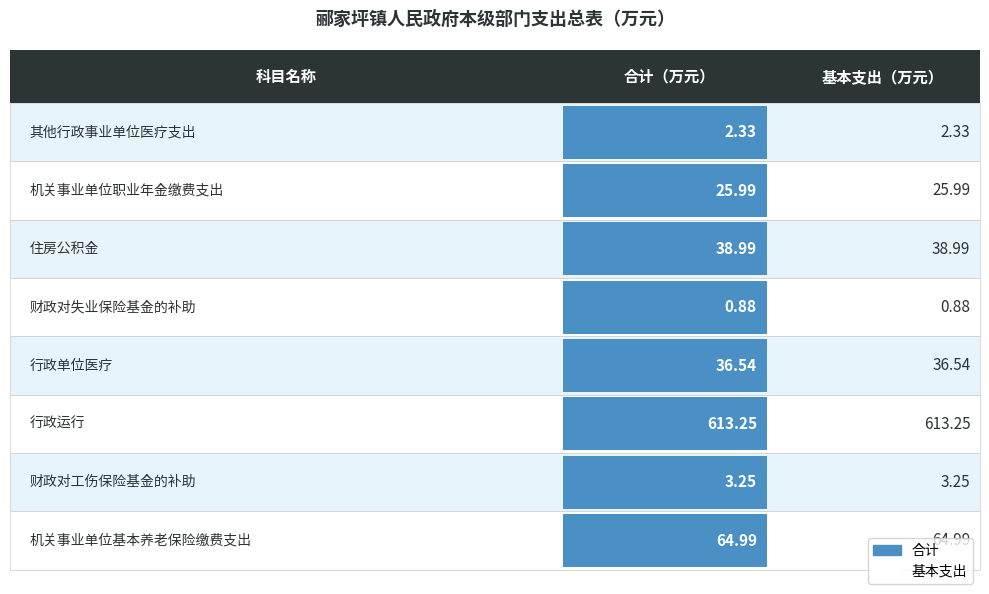

Which has a higher value, 住房公积金 or 机关事业单位职业年金缴费支出?

住房公积金